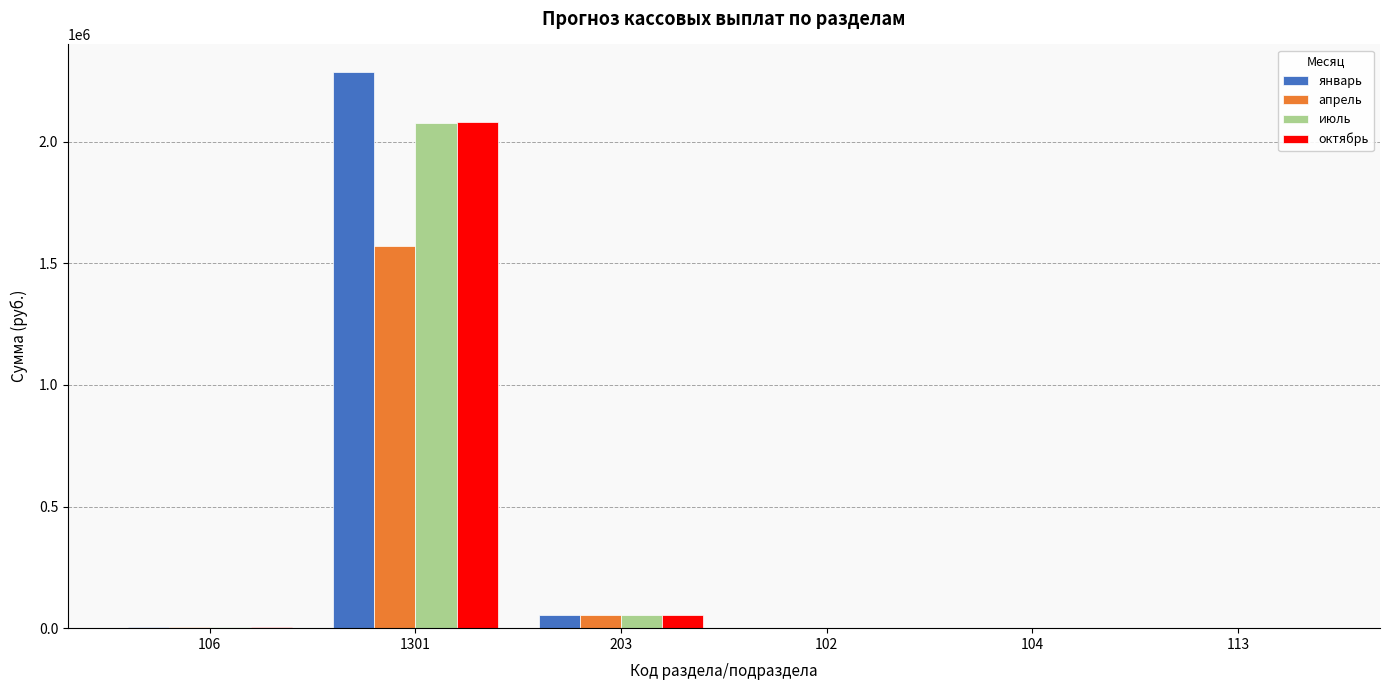

What is the sum of all апрель values?

1629575